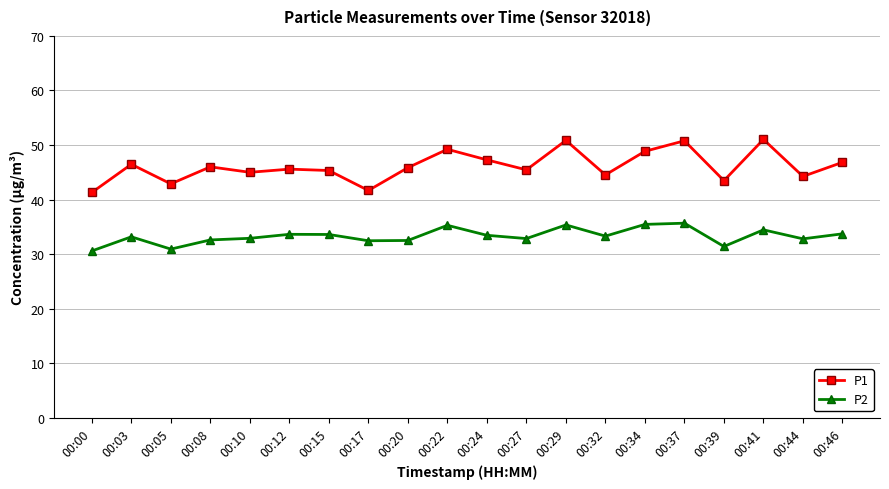

What is the maximum value for P2?

35.7